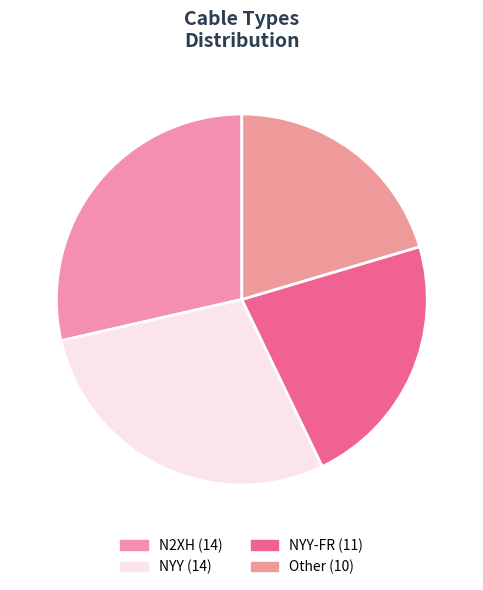

To the nearest percent, what is the difference between the largest and smallest slice percentages?

8%